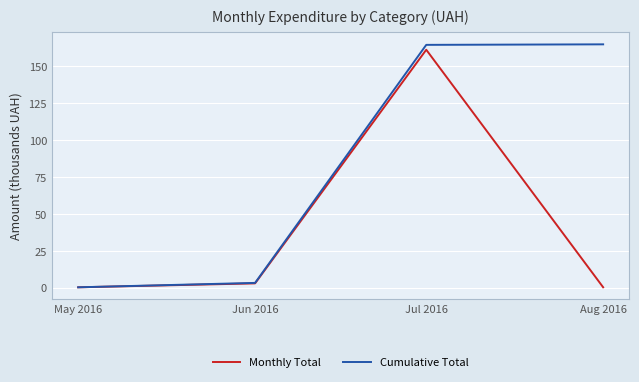

What is the maximum value shown in the chart?

165.0